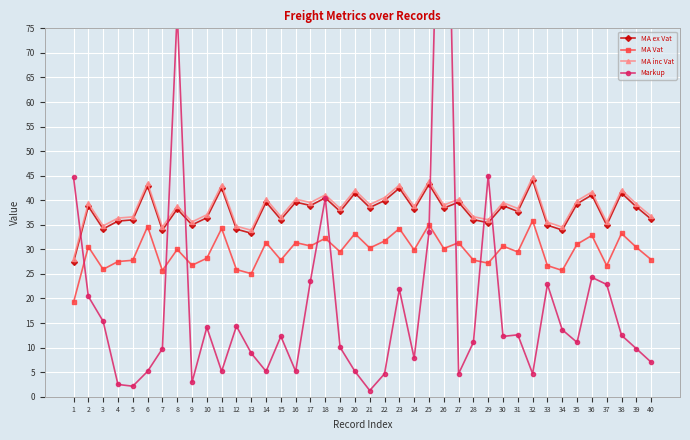

At which category does MA ex Vat reach its first local peak?

2